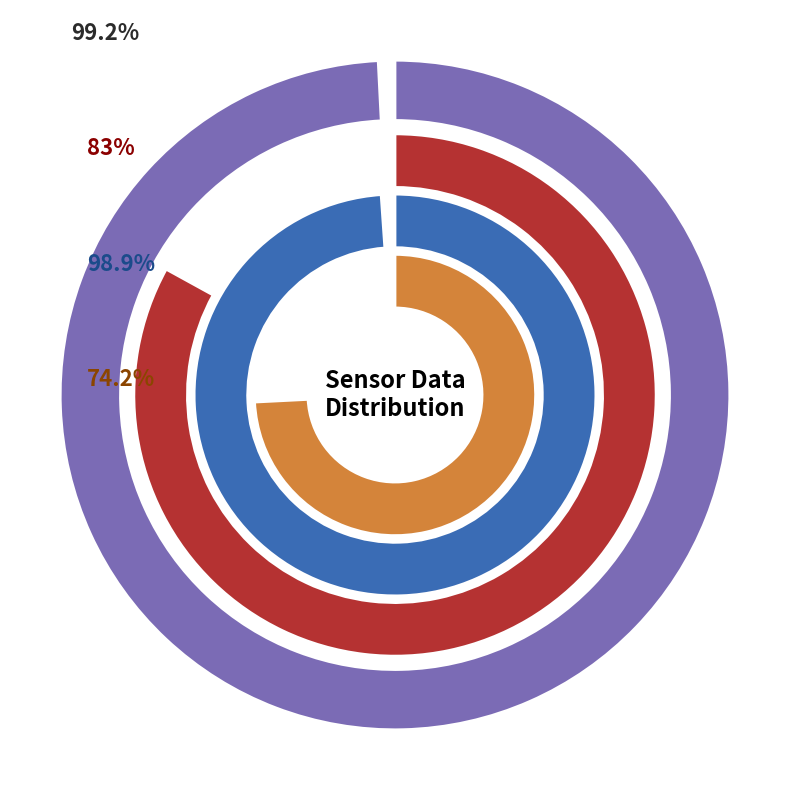

Is it true that 28 is 14% of the pie?

False